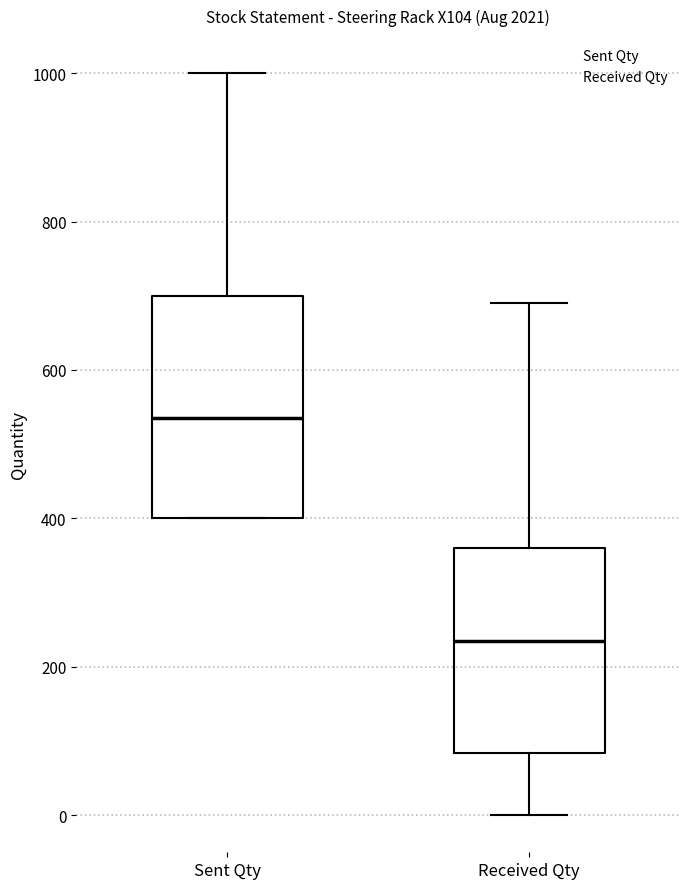

Reading left to right, transcribe this box plot: for each box, give where its median line is, the range the box spans, and where its two whiskers end, as read against the y-axis. The values are not printed on the chart, so give them approximately, as read against the axis.

Sent Qty: median 540, box 400 to 700, whiskers 400 to 1000
Received Qty: median 240, box 80 to 360, whiskers 0 to 700